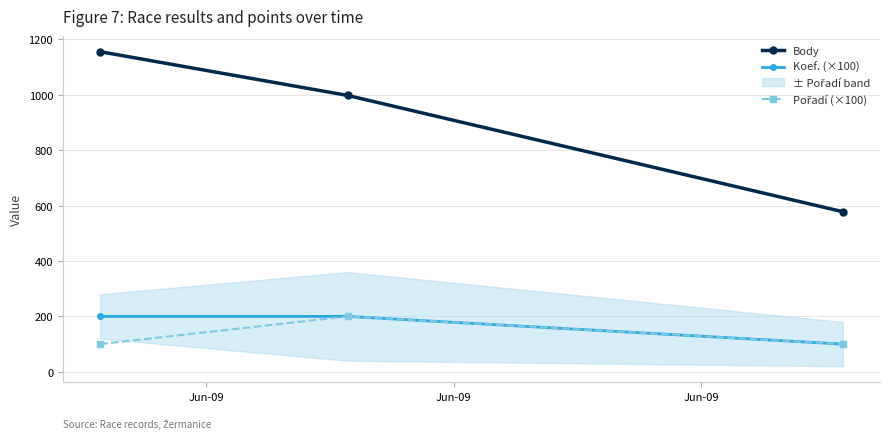

How many data points in Koef. (×100) are less than 200?

1